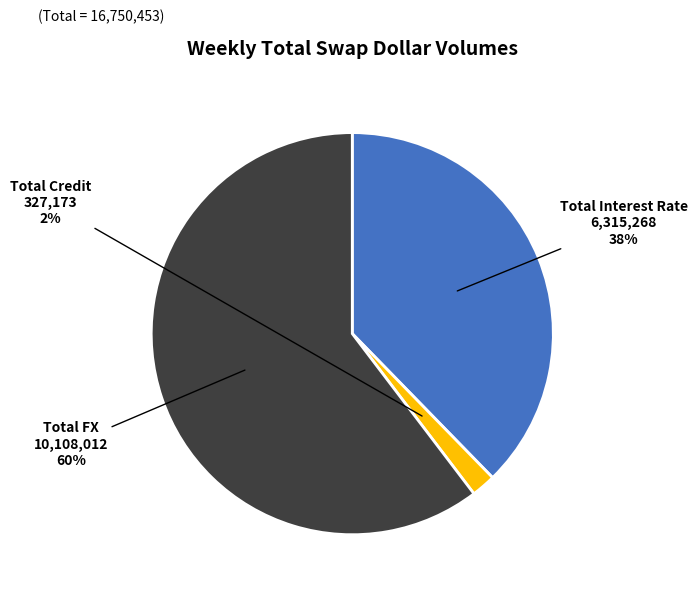

Is there any slice that represents more than half of the pie?

Yes